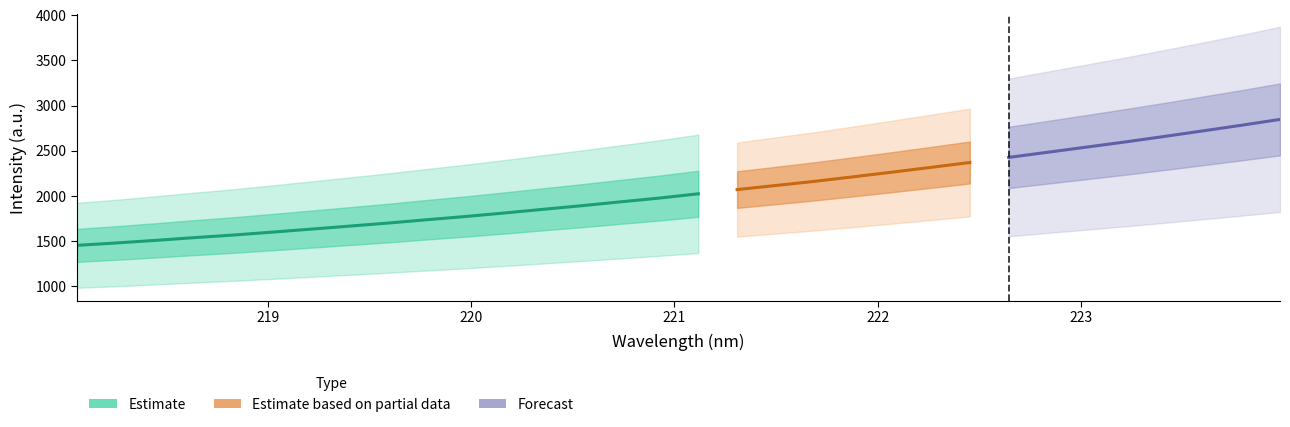

True or false: x and y intersect in this chart.

False